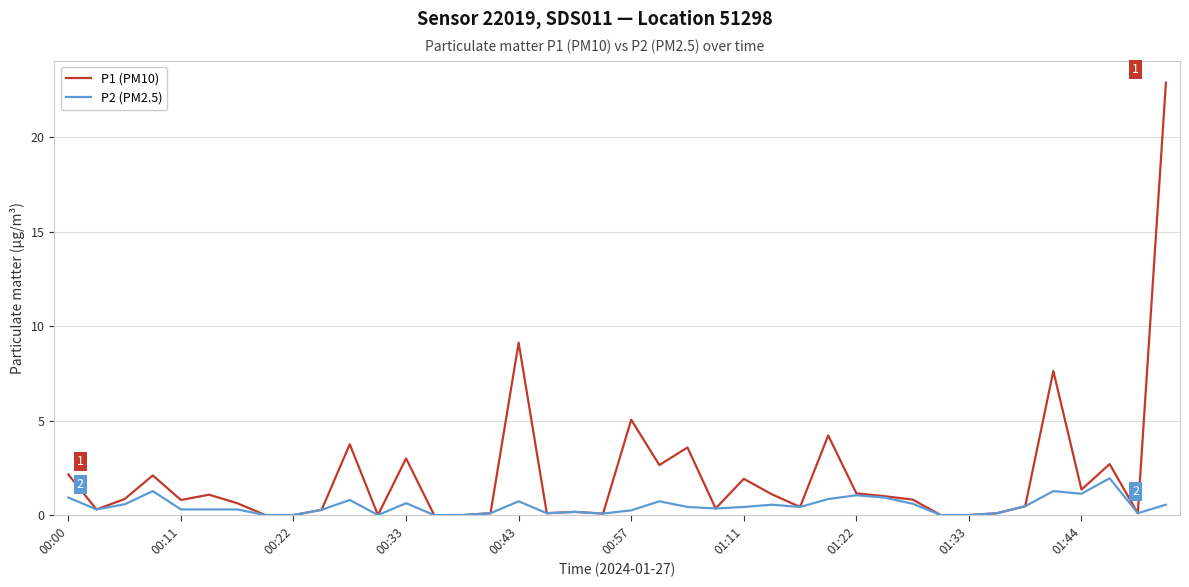

The value of P1 (PM10) at 00:22 is 0.0. True or false?

True